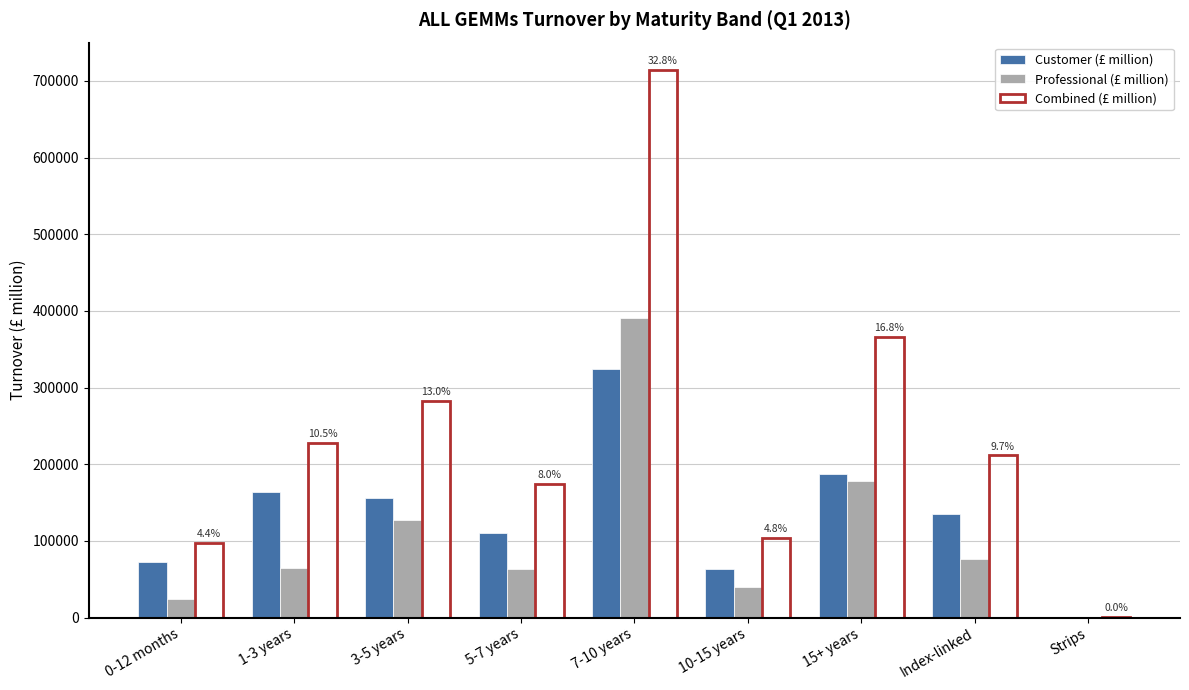

How many values in the Combined (£ million) series exceed 211529?

5